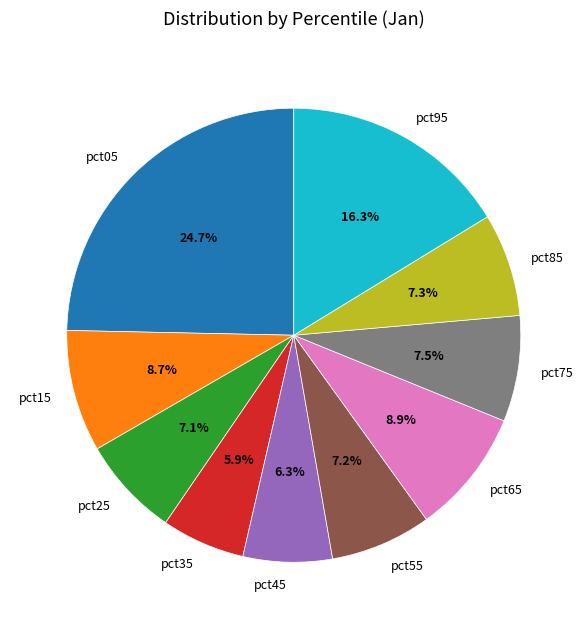

What percentage is the pct45 slice, to the nearest percent?

6%